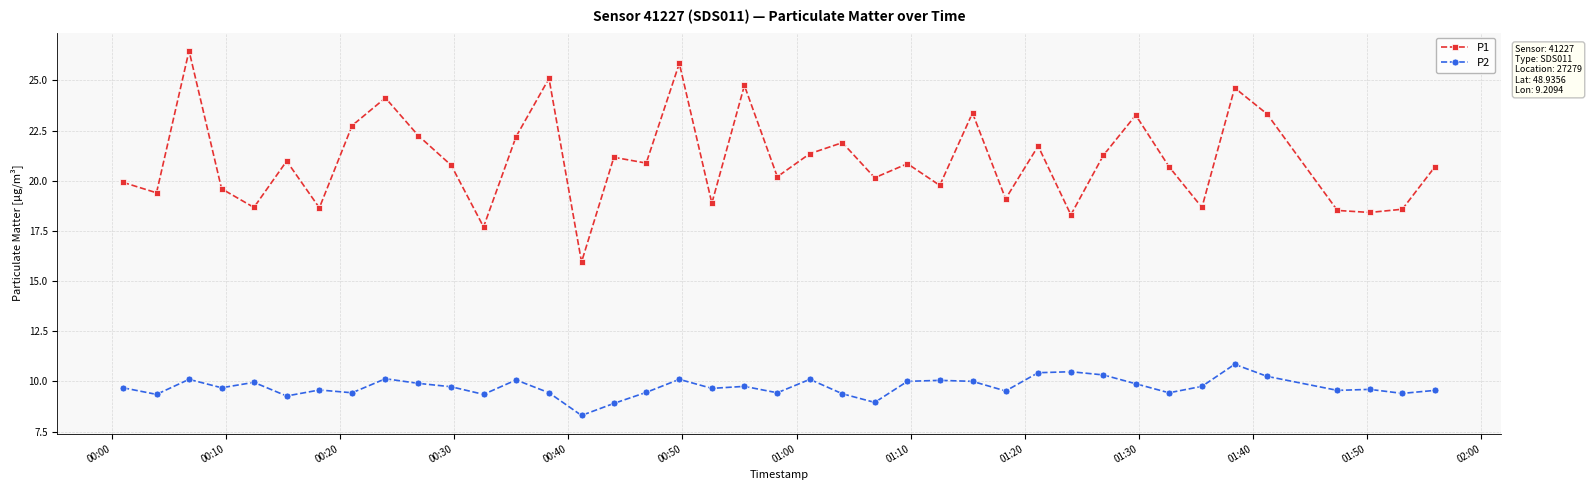

What is the average value of the P1 series?

21.0